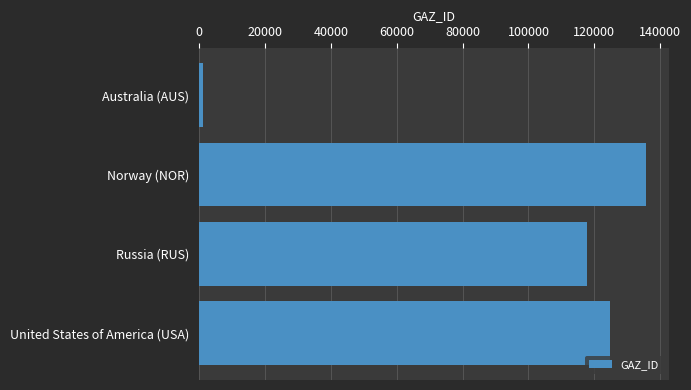

Count the number of data series in this chart.

1